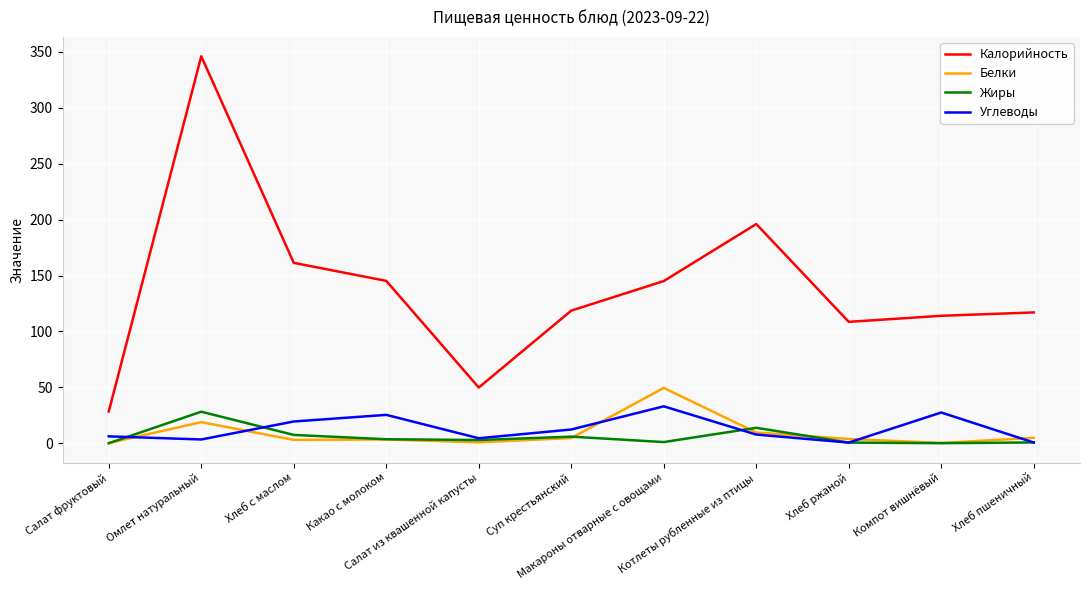

How many values in the Калорийность series are below 118?

5